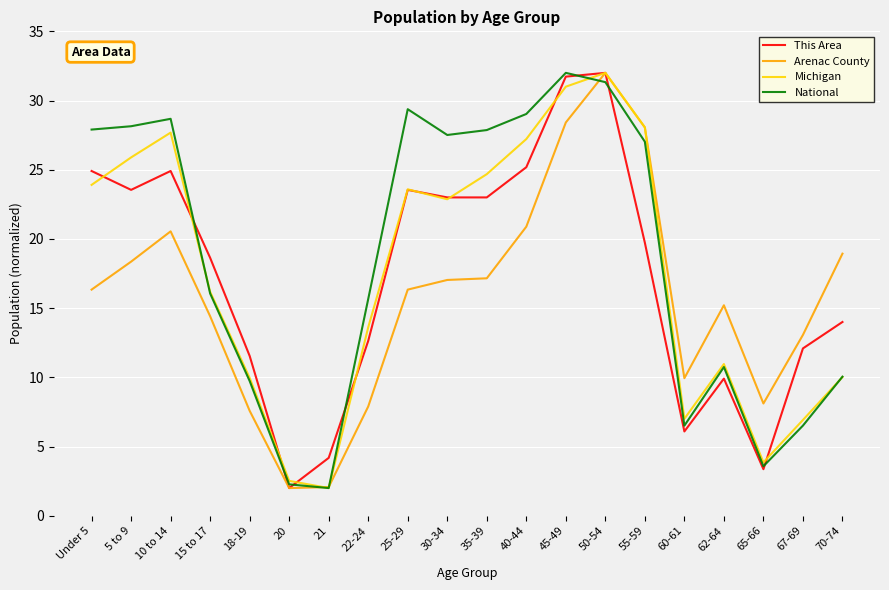

How many categories are shown in the chart?

20